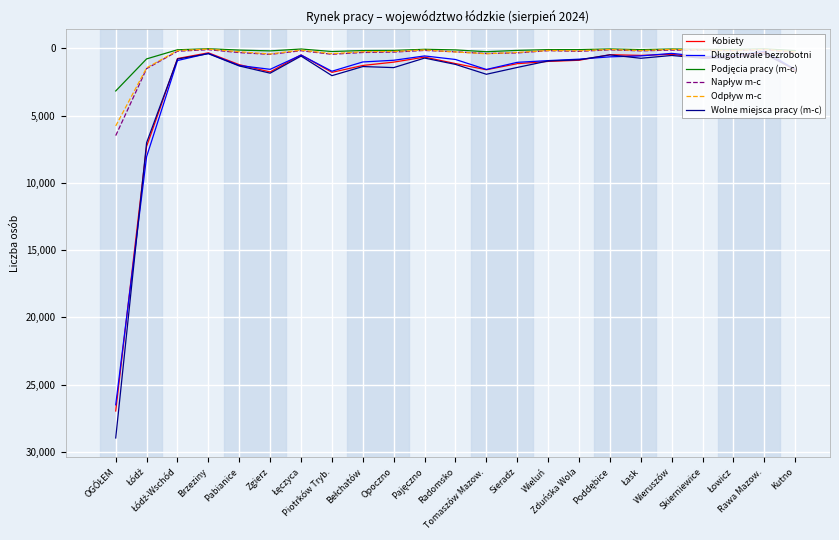

At how many categories does at least one series exceed 26578?

1